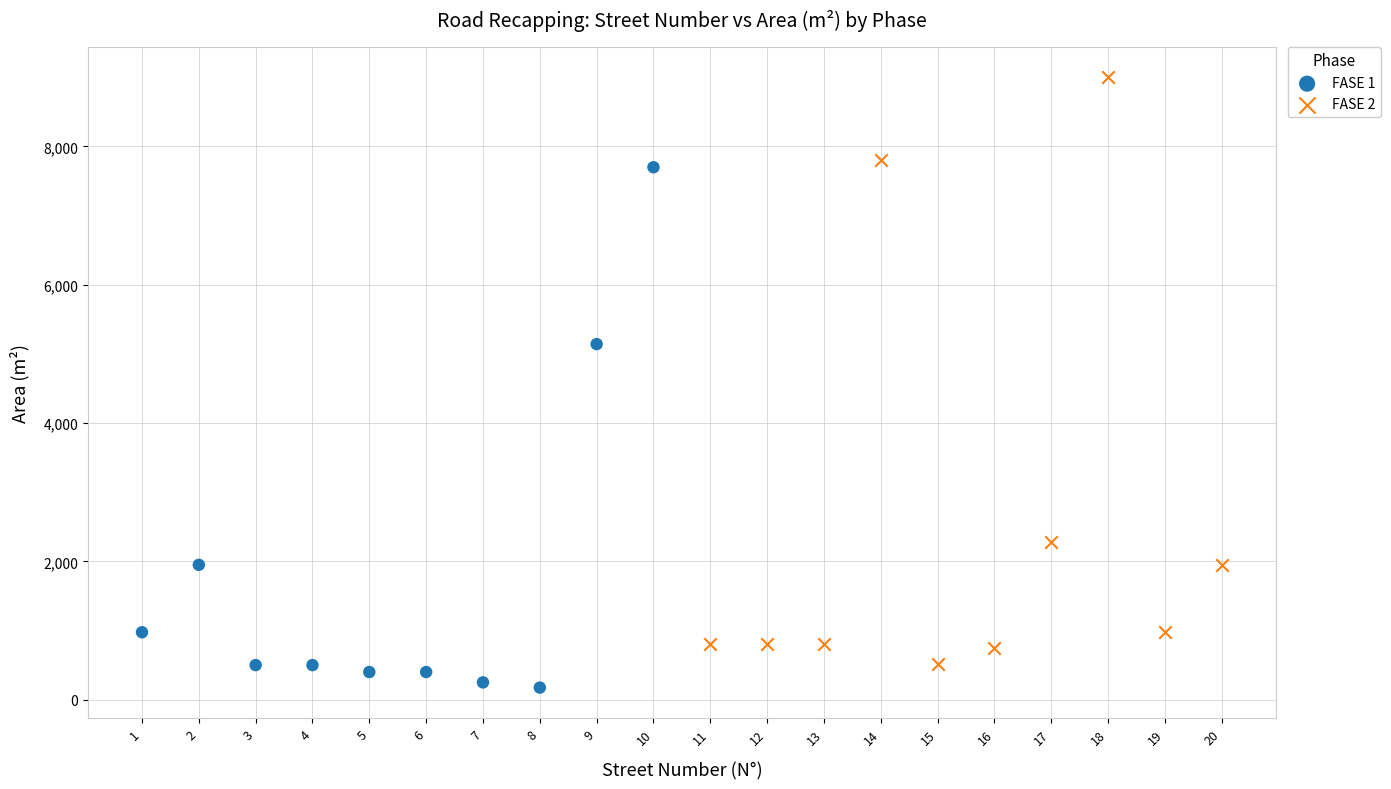

Which series contains the highest Y value?

FASE 2